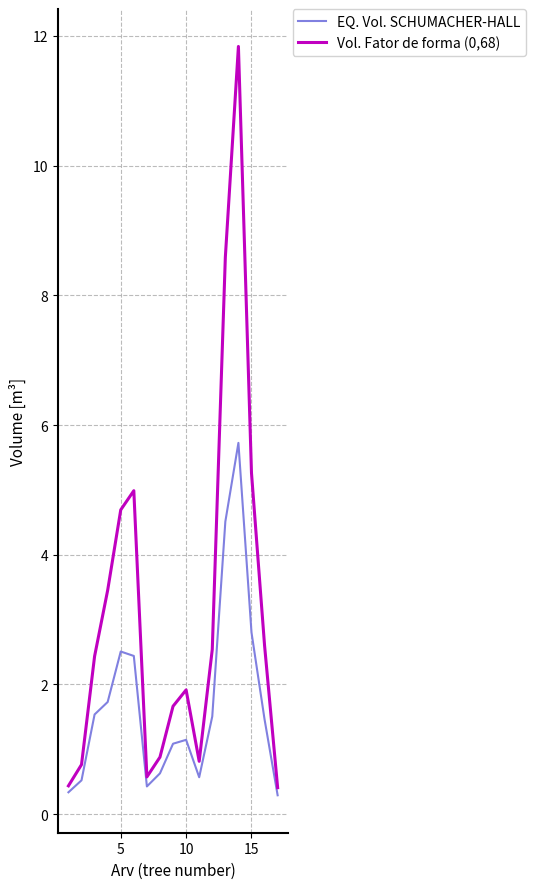

In Vol. Fator de forma (0,68), how many points are lower than both neighbors (excluding endpoints)?

2